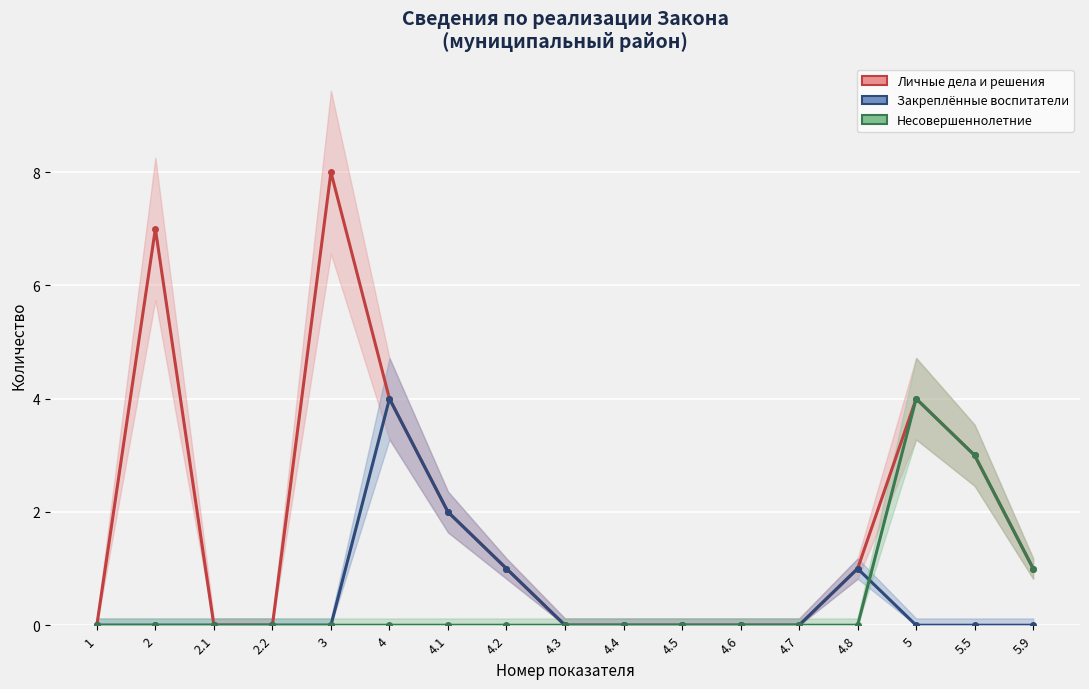

At how many categories does at least one series exceed 2?

5